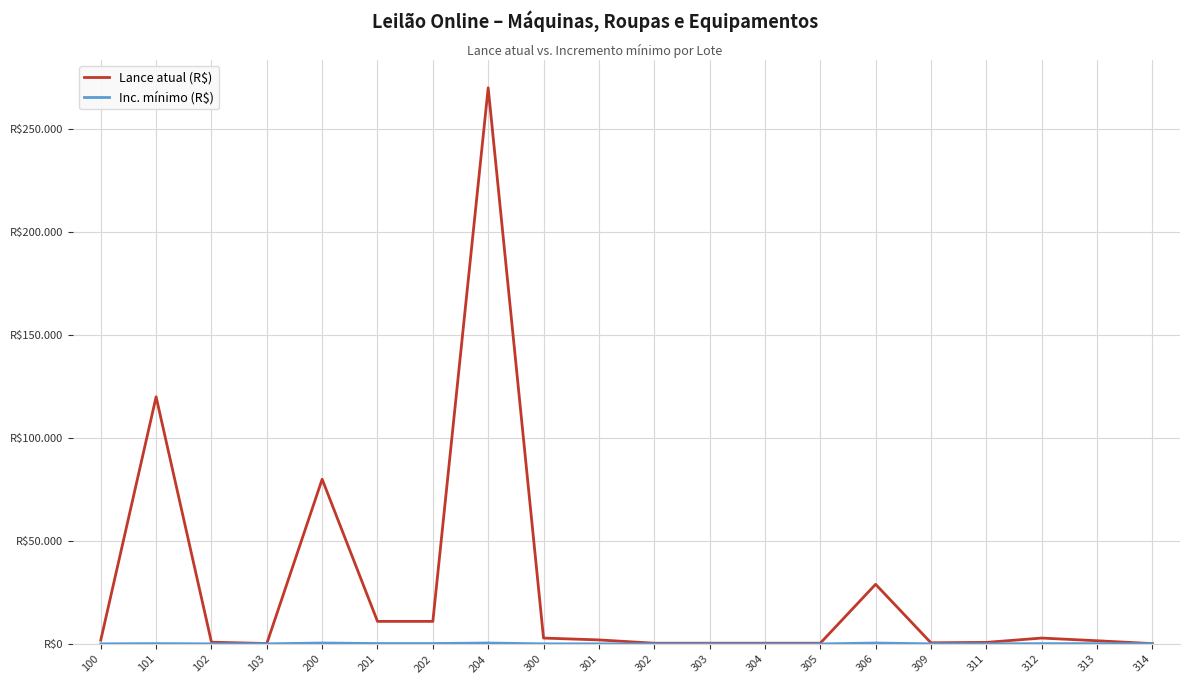

What is the value of the Inc. mínimo (R$) point at the 10th from the left?

100